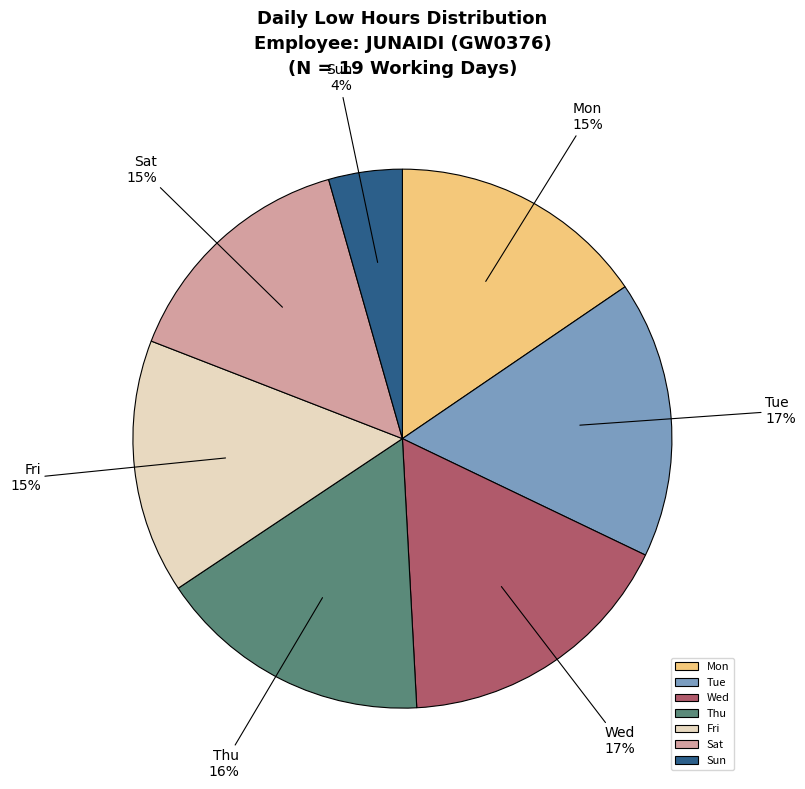

The Sun slice represents 17% of the pie. True or false?

False